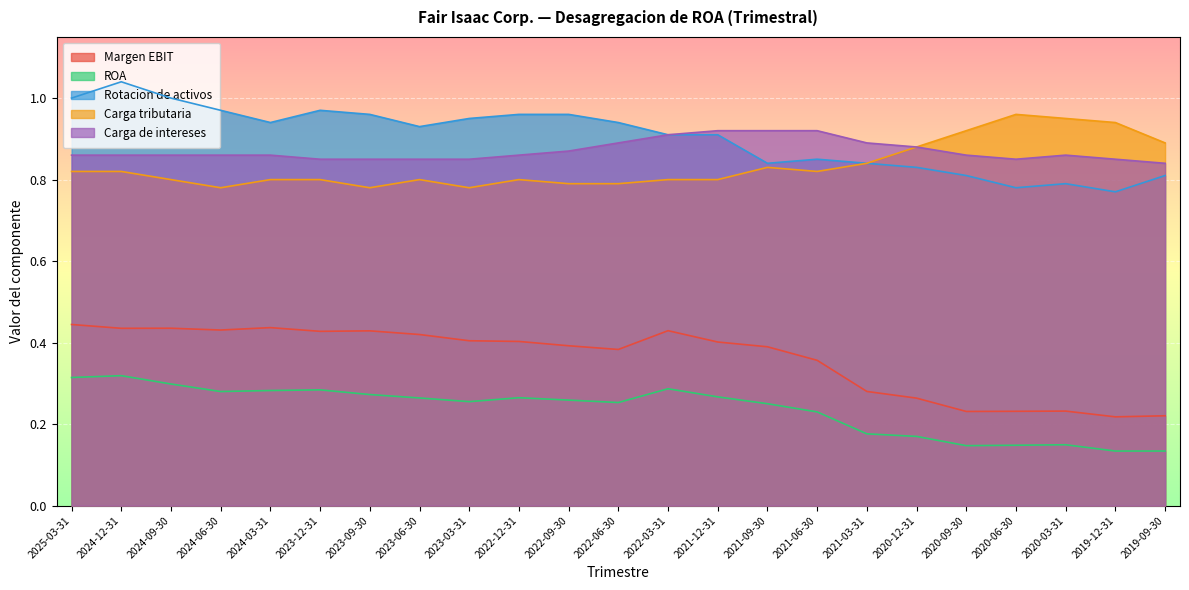

How many interior local peaks does the Carga tributaria series have?

4